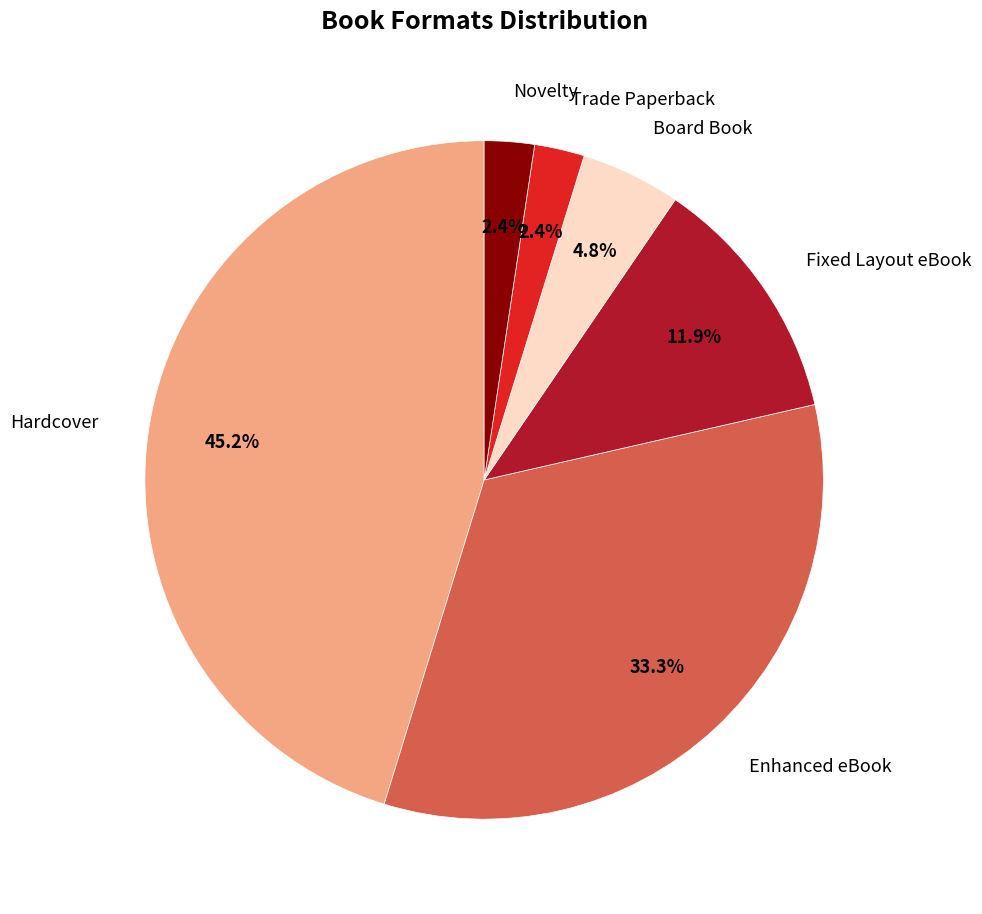

Which has a higher value, Enhanced eBook or Trade Paperback?

Enhanced eBook